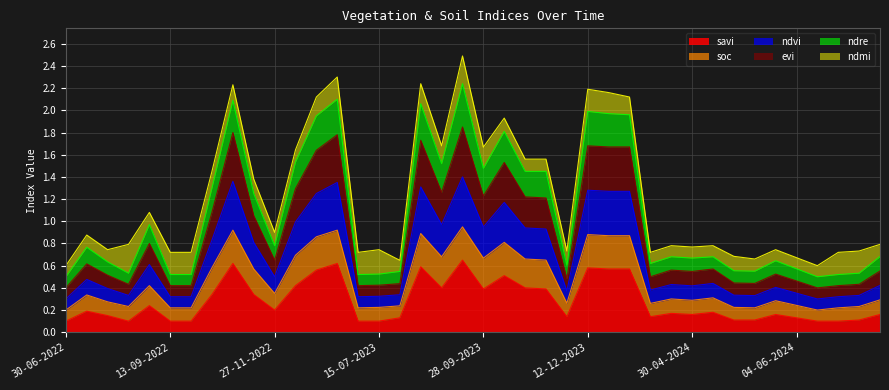

The ndvi series shows 0.3 at 30-06-2023. True or false?

False